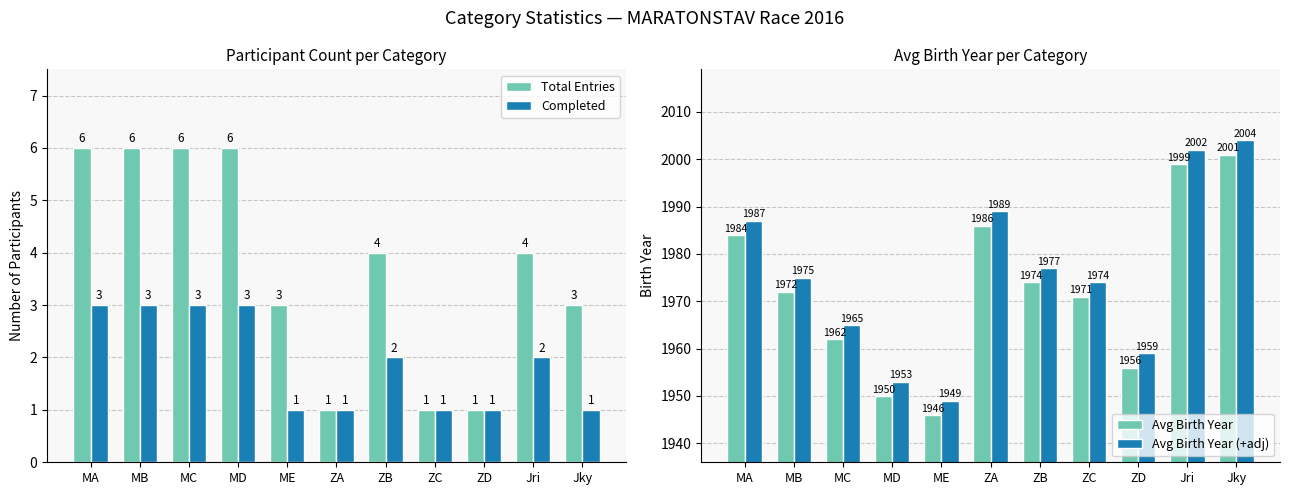

At which category is the sum across all series the highest?

Jky